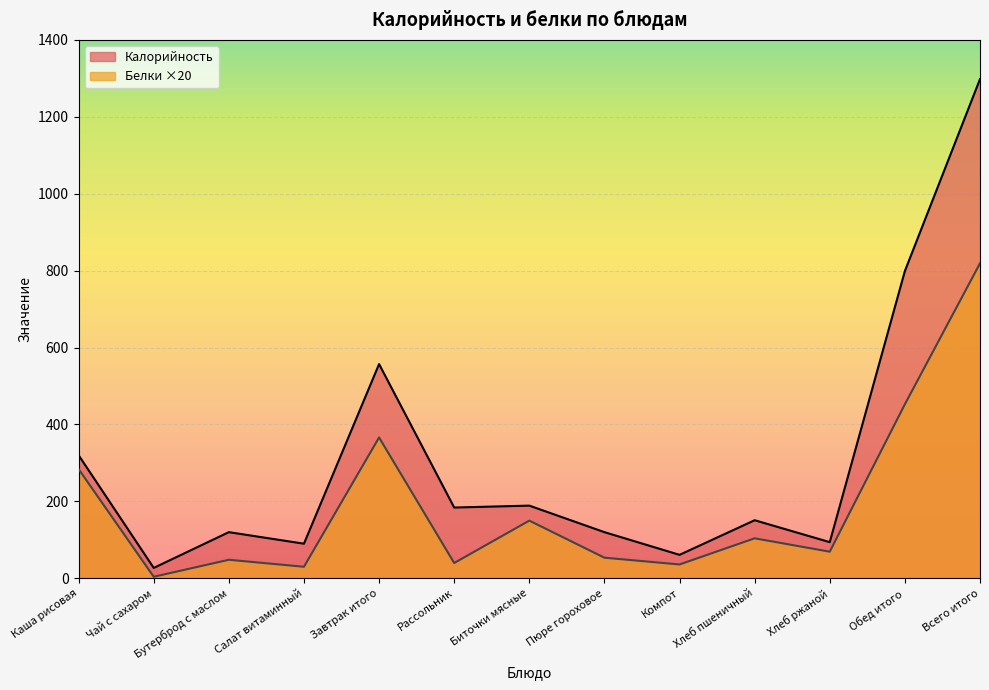

What are all the series names shown in the legend?

Калорийность, Белки ×20